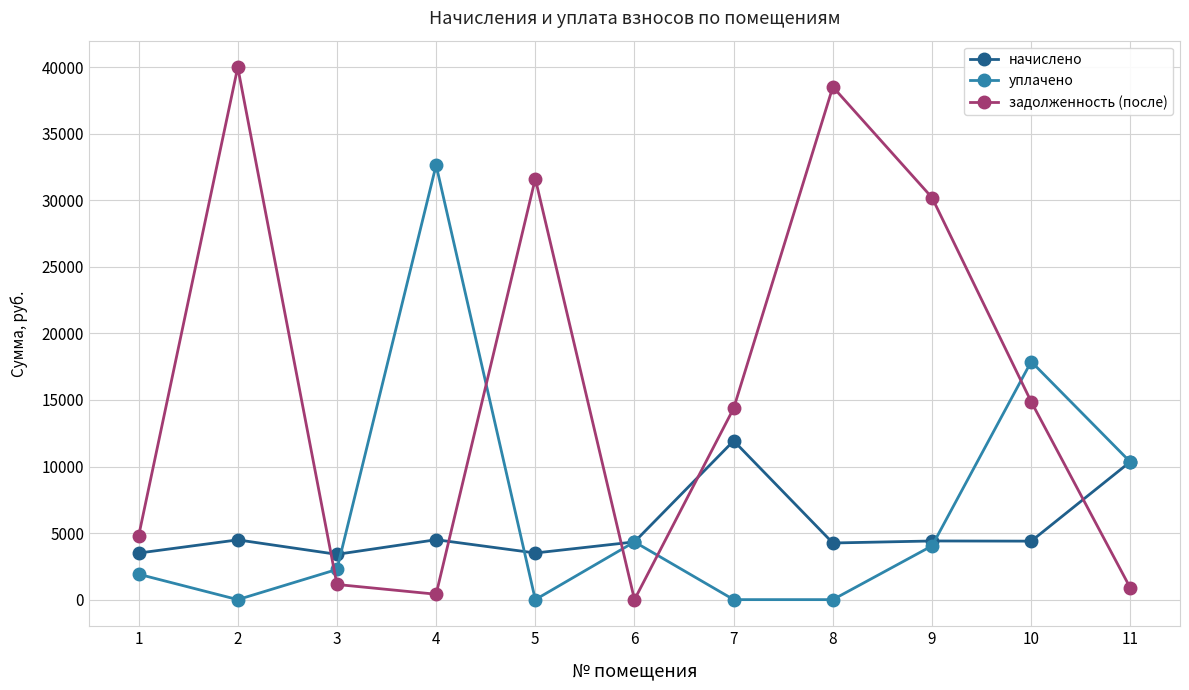

How many values in the уплачено series exceed 2268?

6